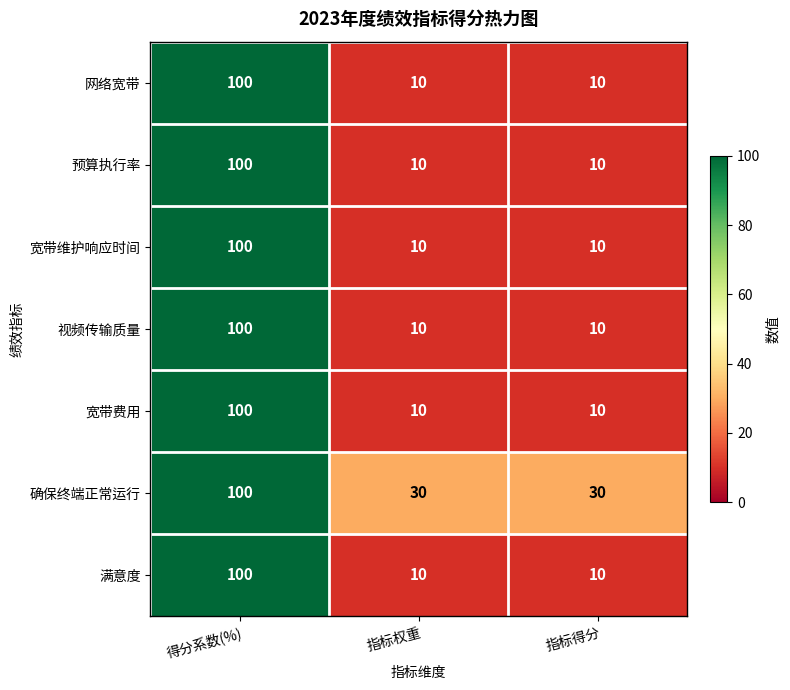

What is the greatest value displayed?

100